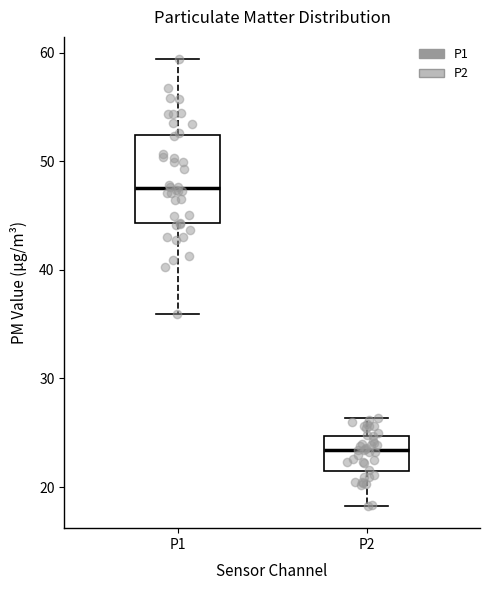

Which box's median line is the highest?

P1